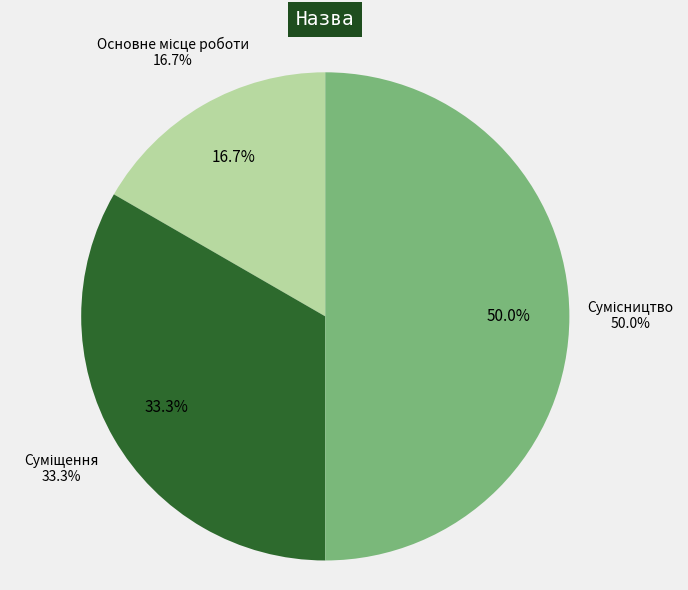

True or false: Основне місце роботи accounts for 17% of the total.

True